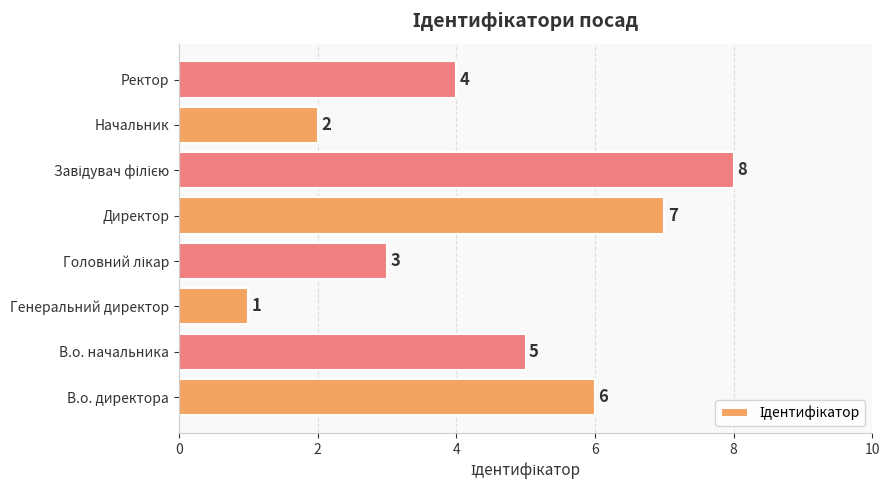

Reading bottom to top, list all the values displayed in this chart.

6	5	1	3	7	8	2	4